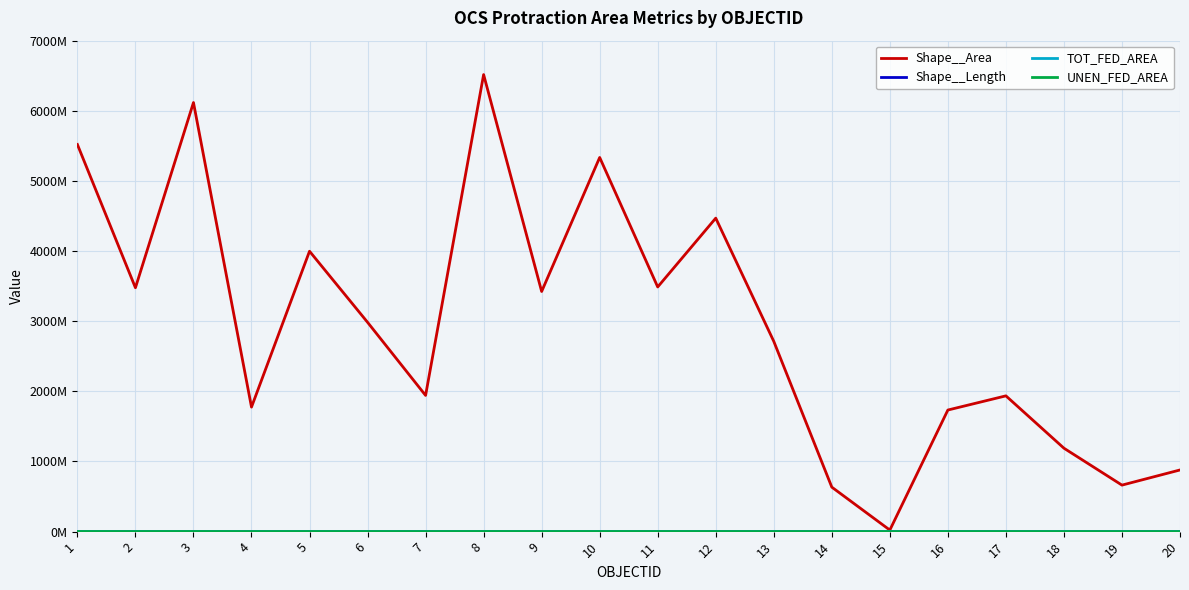

Reading left to right, extract all data points from this chart.

Shape__Area: 5519585248.4	3476966569.0	6117793671.2	1775459336.0	3997732006.0	2984681457.2	1941968787.2	6516410282.8	3423950784.7	5334872803.6	3488463466.5	4469644182.9	2712807630.3	634218259.7	22269805.2	1733685395.0	1935866064.6	1189551744.1	663108636.6	879160436.2
Shape__Length: 347372.2	257814.5	349884.6	181864.3	276314.2	242835.8	198970.7	339395.7	276005.1	324296.9	246223.9	318742.5	243698.7	99870.3	31859.0	174089.4	177275.4	154210.7	172123.3	233047.7
TOT_FED_AREA: 1037736.5	664524.6	1151695.1	335669.0	764255.5	570422.0	364052.0	1230007.2	655000.2	1009518.6	667208.7	847048.5	518443.0	119669.4	4191.2	327173.1	364664.3	225321.2	125122.1	166118.6
UNEN_FED_AREA: 980214.3	664524.6	1088465.2	335669.0	764255.5	570422.0	310556.6	1149510.1	655000.2	911666.7	667208.7	794929.2	518443.0	88761.3	0.0	286421.6	265685.9	223826.5	42250.9	146300.5